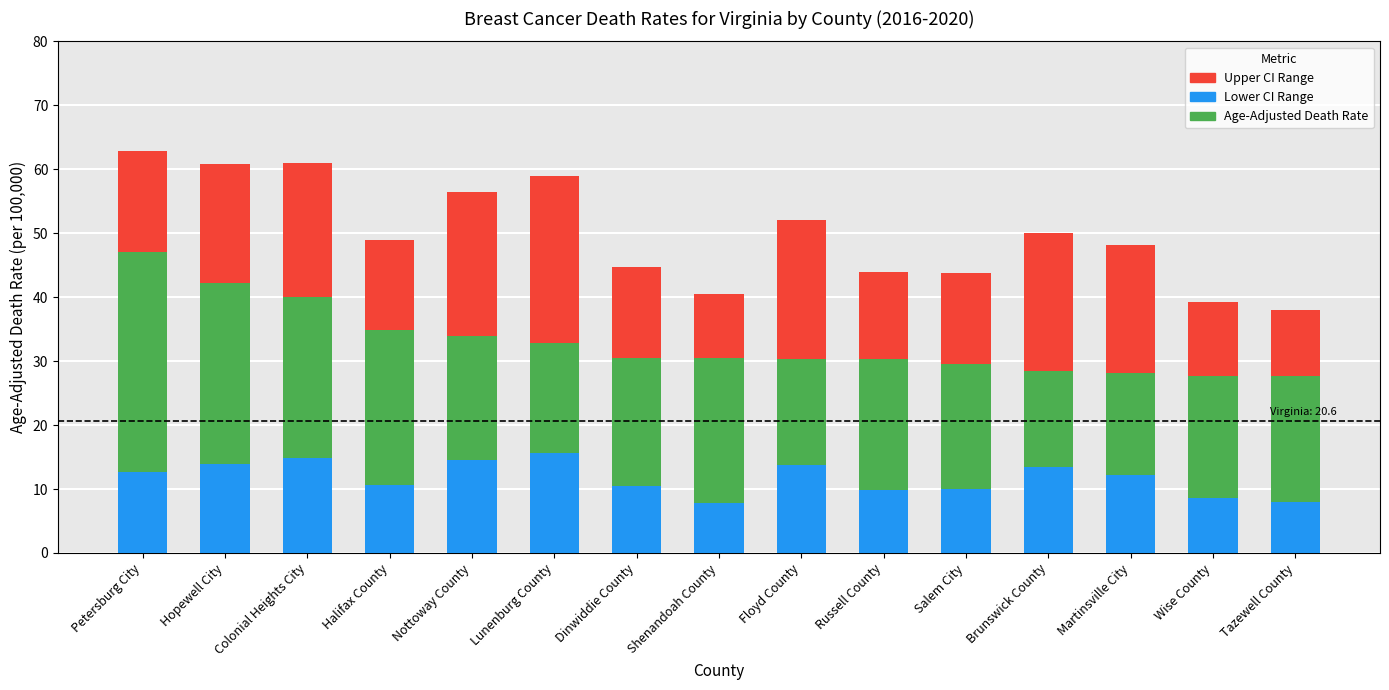

True or false: Age-Adjusted Death Rate has a value of 30.5 at Dinwiddie County.

True